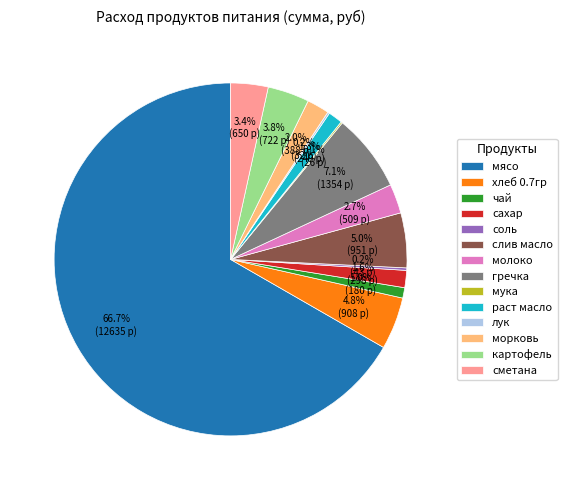

The чай slice represents 11% of the pie. True or false?

False